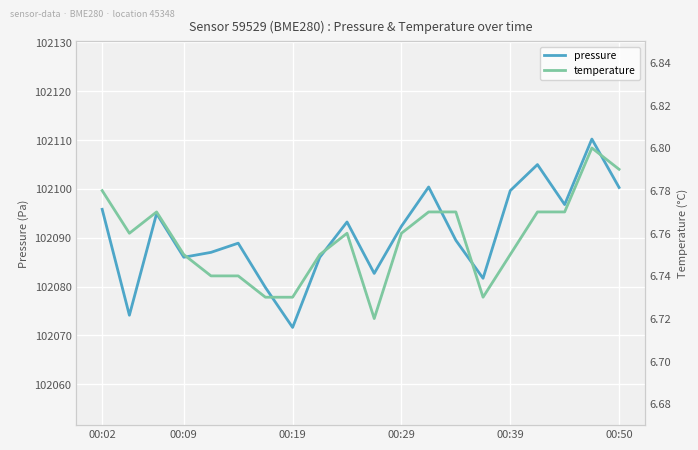

Is the value of pressure at 6 greater than the value of temperature at 12?

Yes